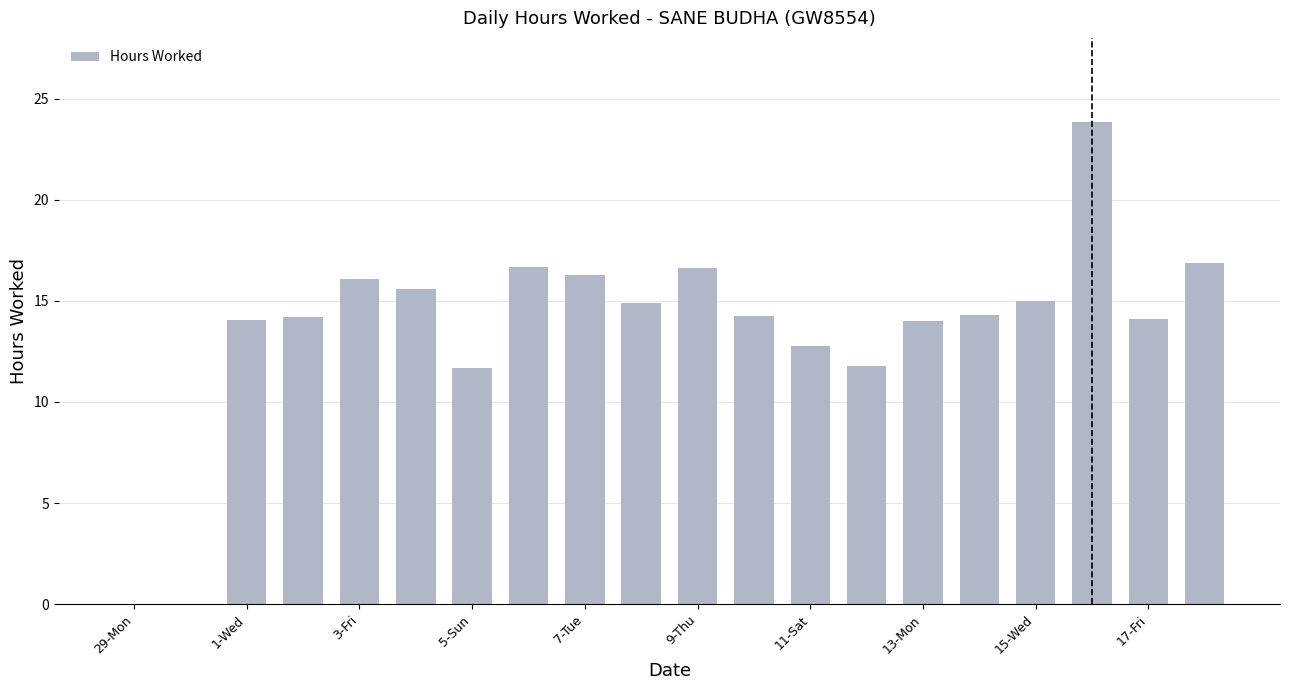

Count the number of categories in the chart.

20